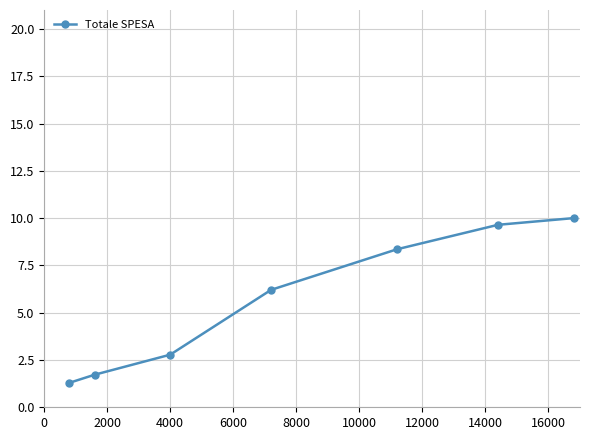

True or false: there are more than 1 points higher than both neighbors.

False